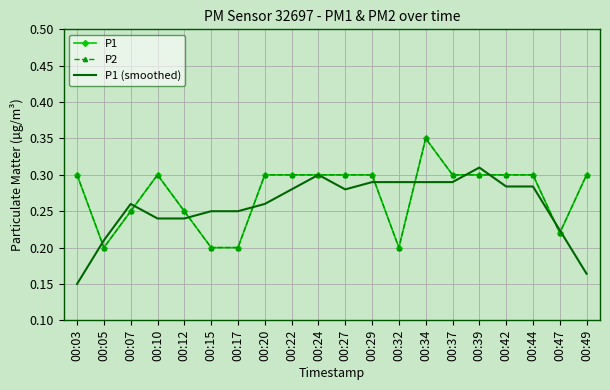

Where do P1 (smoothed) and P2 first cross each other?

00:03 and 00:05